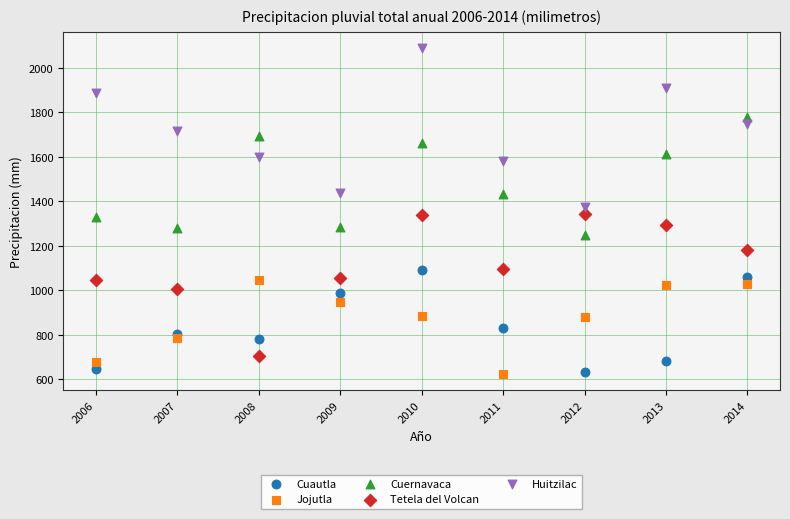

What is the X range (max minus min) for the scatter plot?

8.0